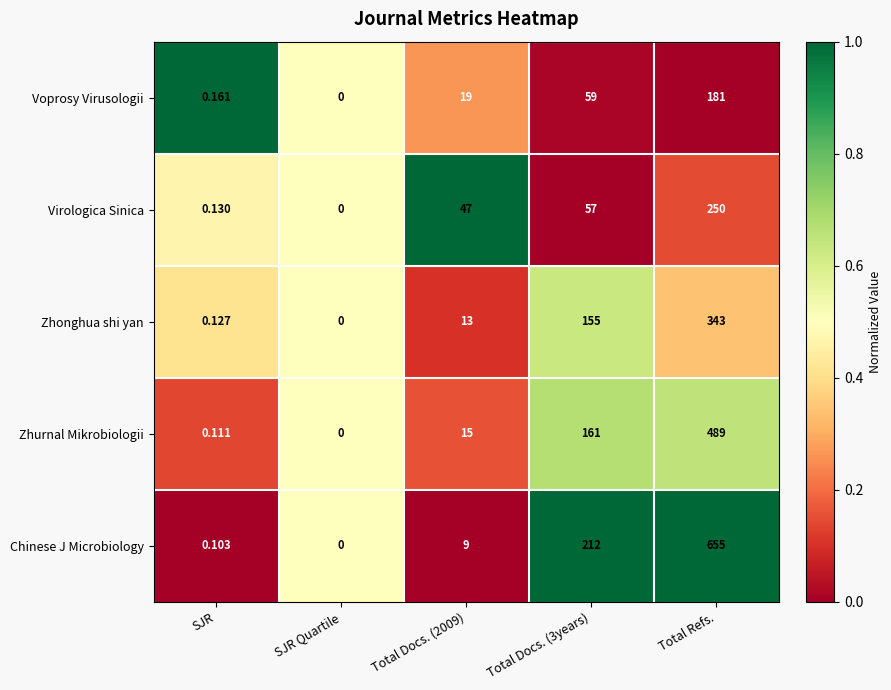

List the series in order of their overall mean, highest first.

Chinese J Microbiology, Zhurnal Mikrobiologii, Zhonghua shi yan, Virologica Sinica, Voprosy Virusologii